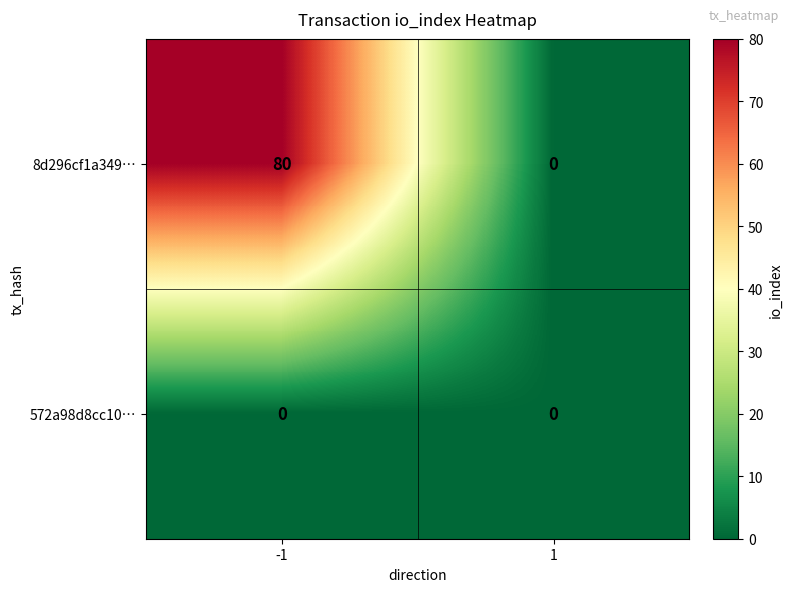

At which category is the sum across all series the highest?

-1